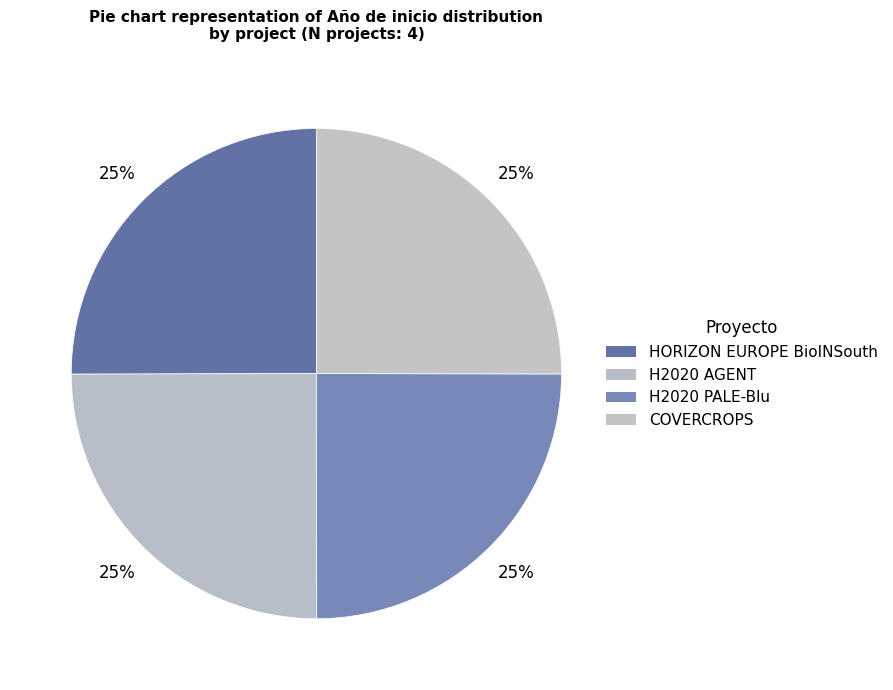

How many segments does this pie chart have?

4